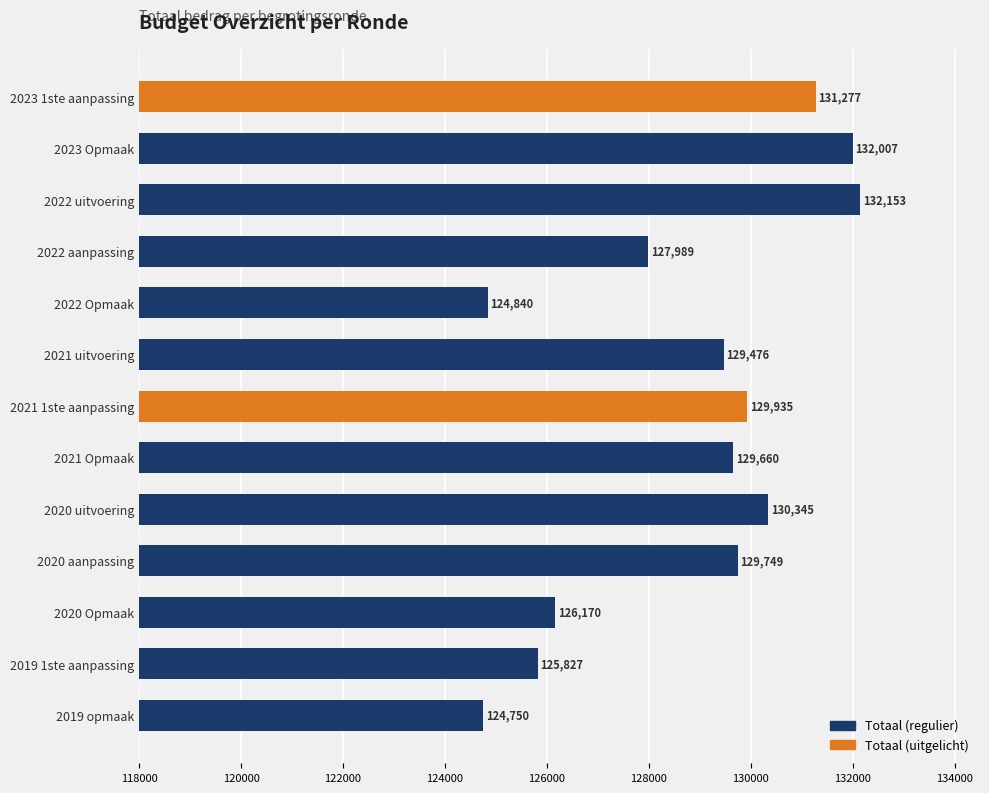

Which label corresponds to the largest value in the chart?

2022 uitvoering